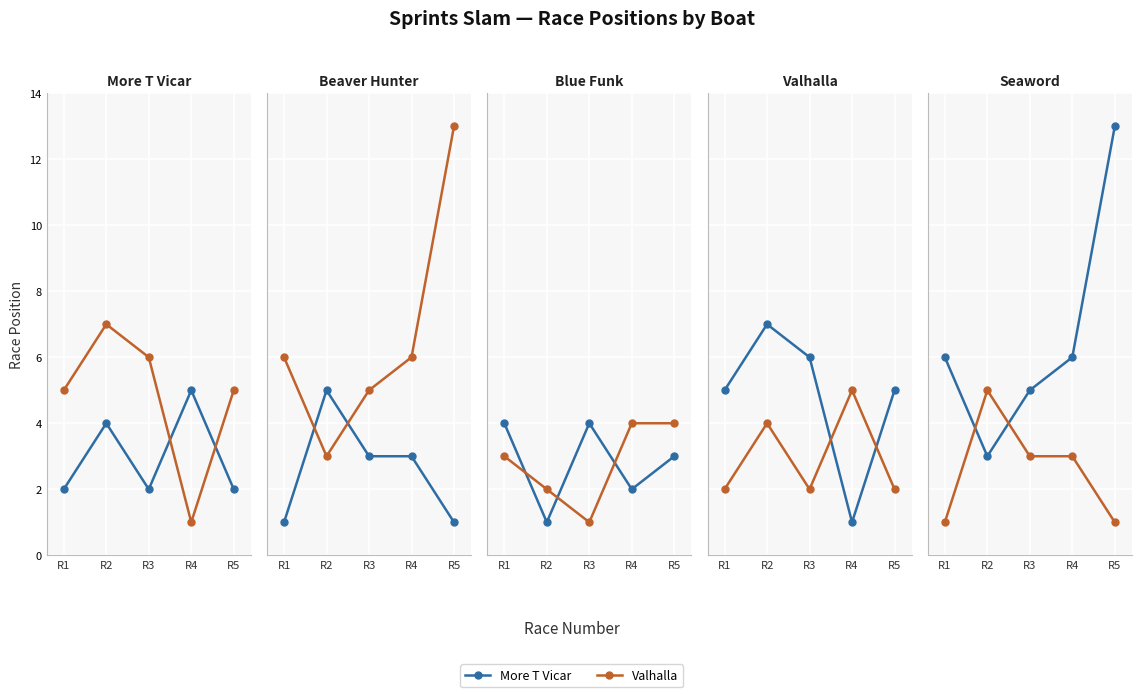

Between R2 and R3, which series saw the biggest shift?

Blue Funk